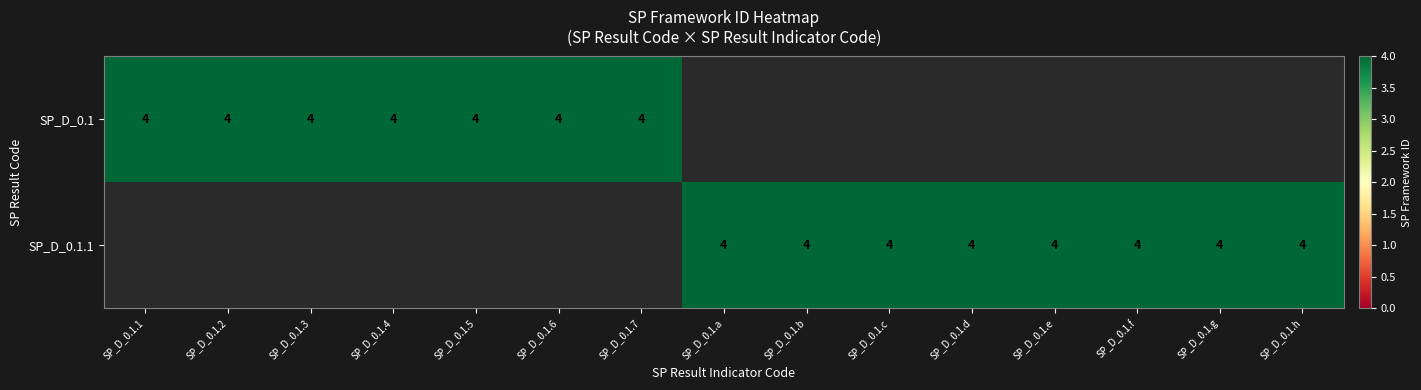

List the series in order of their overall mean, lowest first.

SP_D_0.1, SP_D_0.1.1